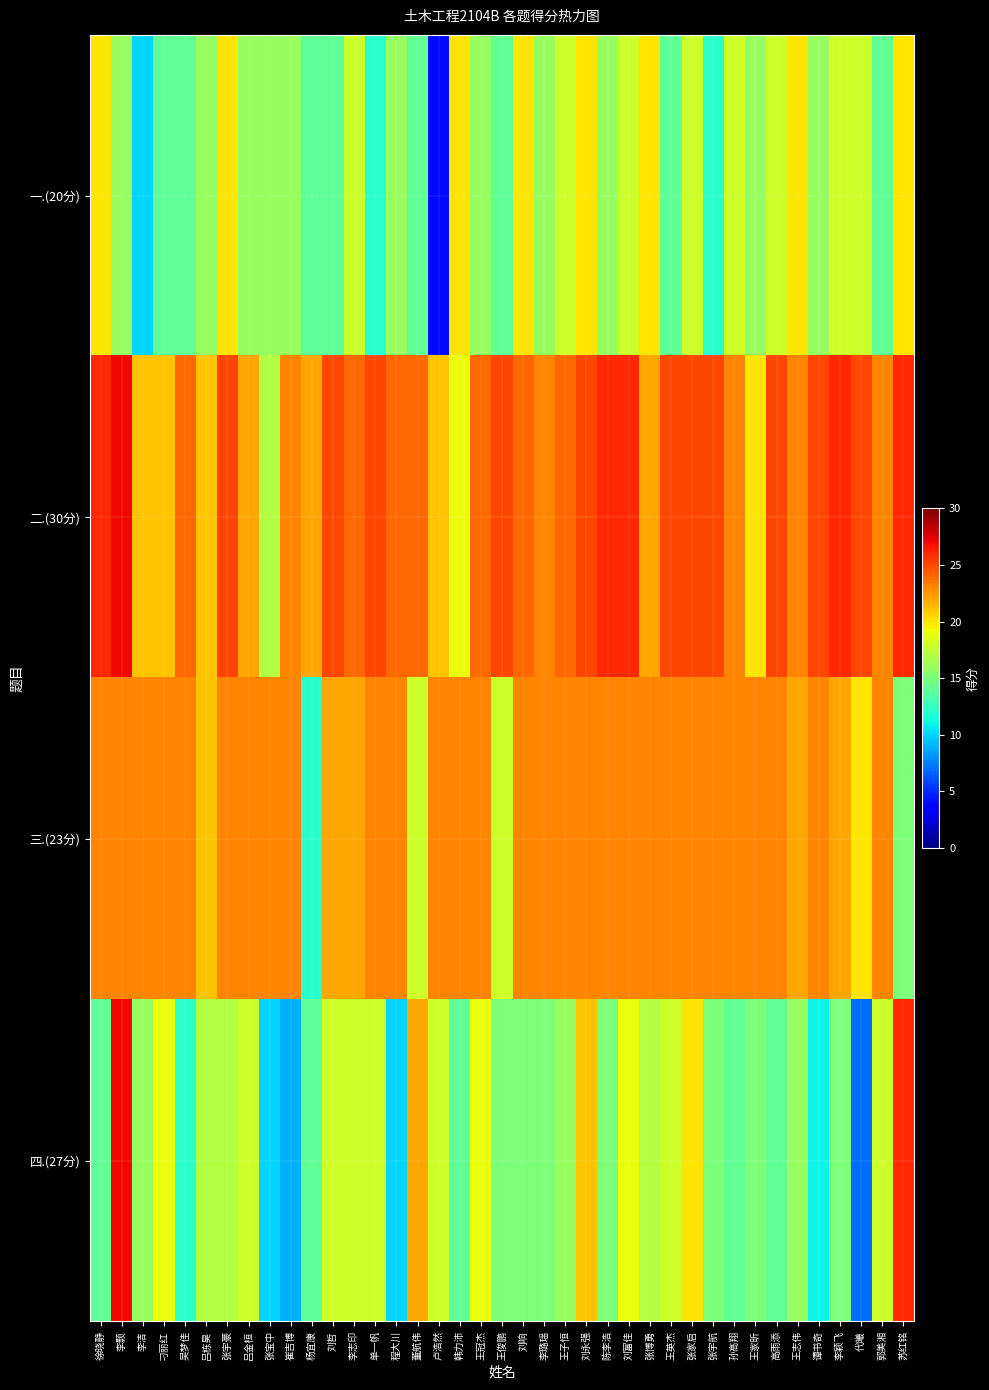

What is the total value across all series at 刘响?

82